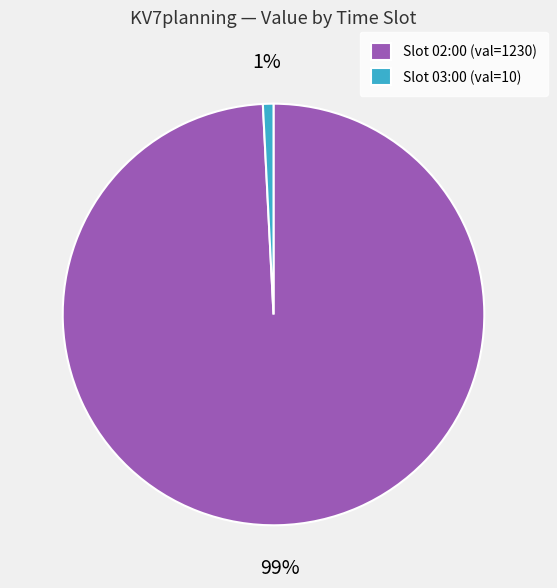

Which has a higher value, Slot 03:00 (val=10) or Slot 02:00 (val=1230)?

Slot 02:00 (val=1230)